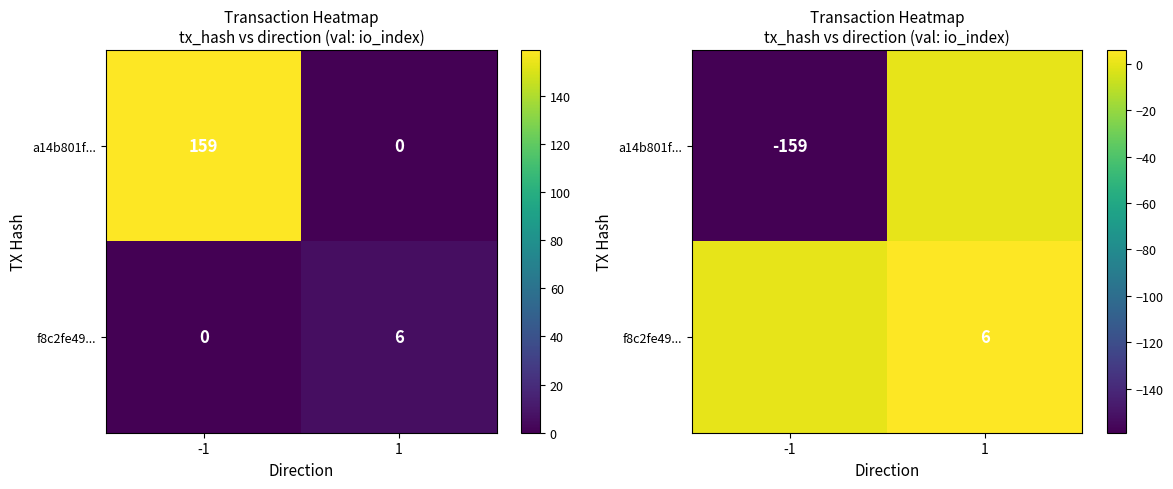

At which category is the sum across all series the highest?

1